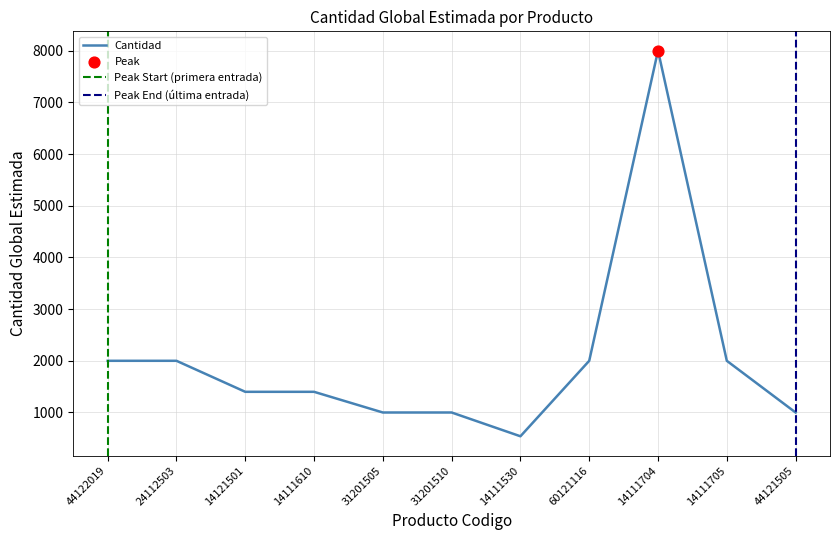

What is the ratio of the value at 44122019 to the value at 31201510?

2.0